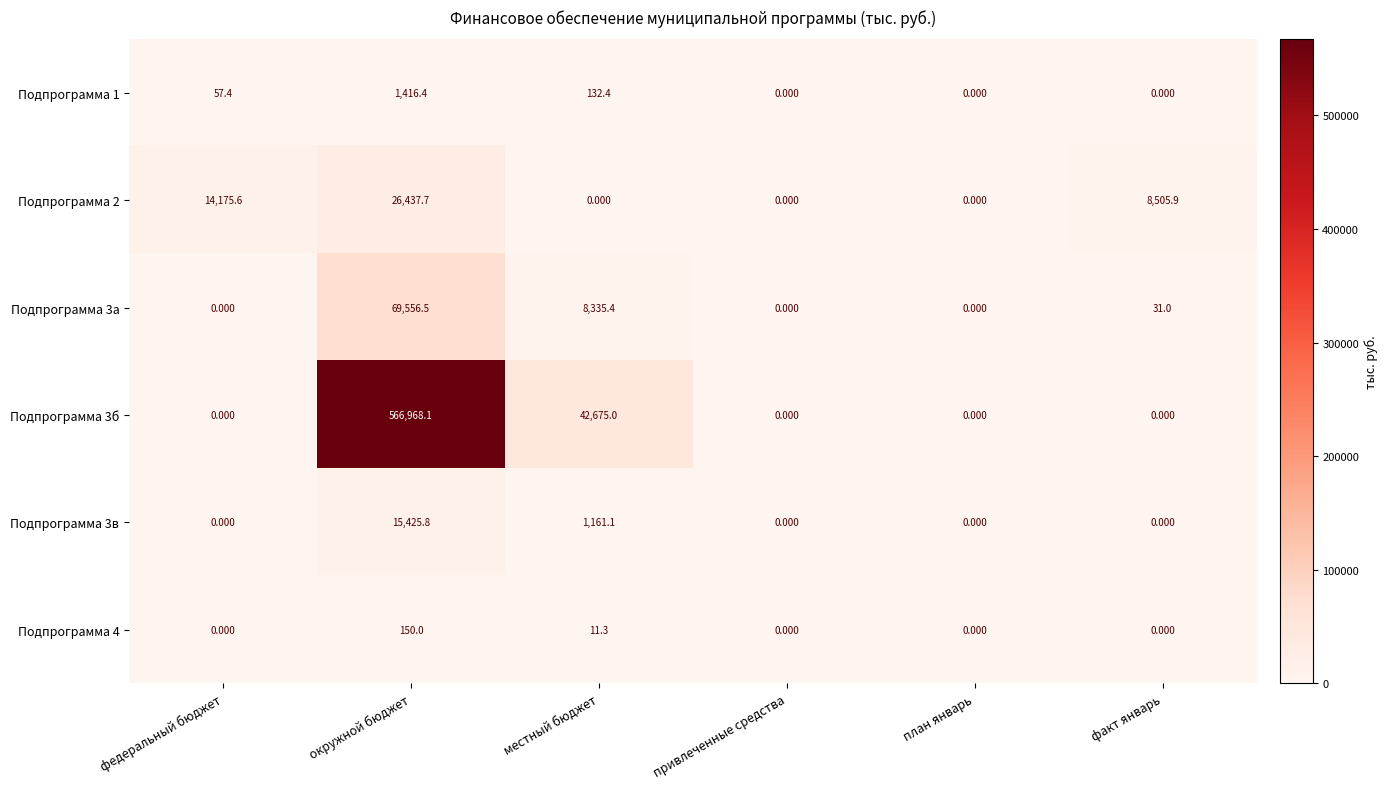

At which category is the sum across all series the highest?

окружной бюджет